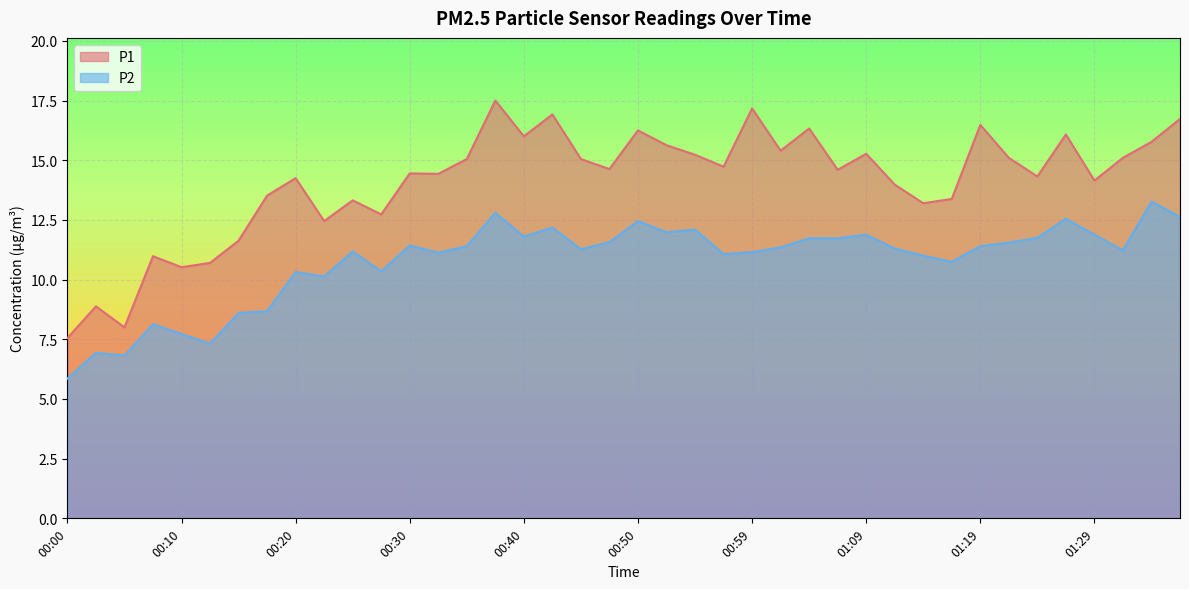

Reading left to right, extract all data points from this chart.

P1: 00:00=7.5	00:03=8.9	00:05=8.0	00:08=11.0	00:10=10.5	00:13=10.7	00:15=11.6	00:18=13.5	00:20=14.2	00:23=12.4	00:25=13.3	00:28=12.7	00:30=14.4	00:32=14.4	00:35=15.1	00:37=17.5	00:40=16.0	00:42=16.9	00:45=15.1	00:47=14.6	00:50=16.2	00:52=15.6	00:54=15.2	00:57=14.7	00:59=17.2	01:02=15.4	01:04=16.3	01:07=14.6	01:09=15.3	01:12=14.0	01:14=13.2	01:17=13.4	01:19=16.5	01:22=15.1	01:24=14.3	01:26=16.1	01:29=14.2	01:31=15.1	01:34=15.8	01:36=16.7
P2: 00:00=5.8	00:03=6.9	00:05=6.8	00:08=8.1	00:10=7.7	00:13=7.3	00:15=8.6	00:18=8.7	00:20=10.3	00:23=10.1	00:25=11.2	00:28=10.3	00:30=11.4	00:32=11.1	00:35=11.4	00:37=12.8	00:40=11.8	00:42=12.2	00:45=11.3	00:47=11.6	00:50=12.4	00:52=12.0	00:54=12.1	00:57=11.1	00:59=11.2	01:02=11.3	01:04=11.7	01:07=11.7	01:09=11.9	01:12=11.3	01:14=11.0	01:17=10.8	01:19=11.4	01:22=11.6	01:24=11.8	01:26=12.6	01:29=11.9	01:31=11.2	01:34=13.3	01:36=12.6